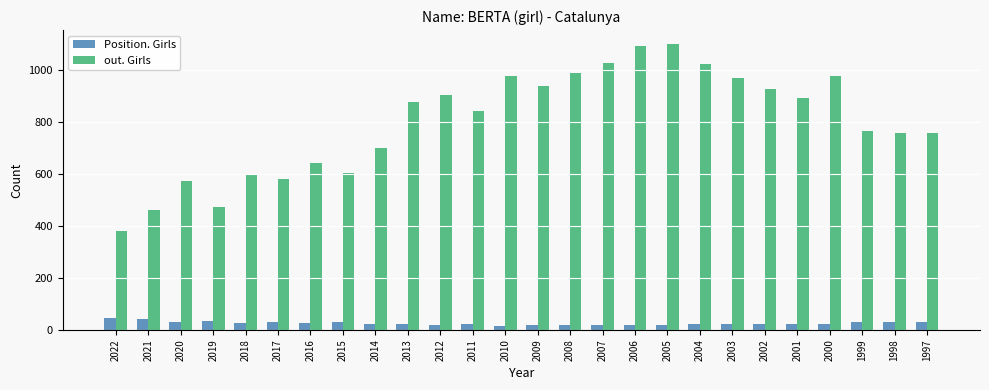

Is the value of out. Girls at 2004 greater than the value of Position. Girls at 2019?

Yes